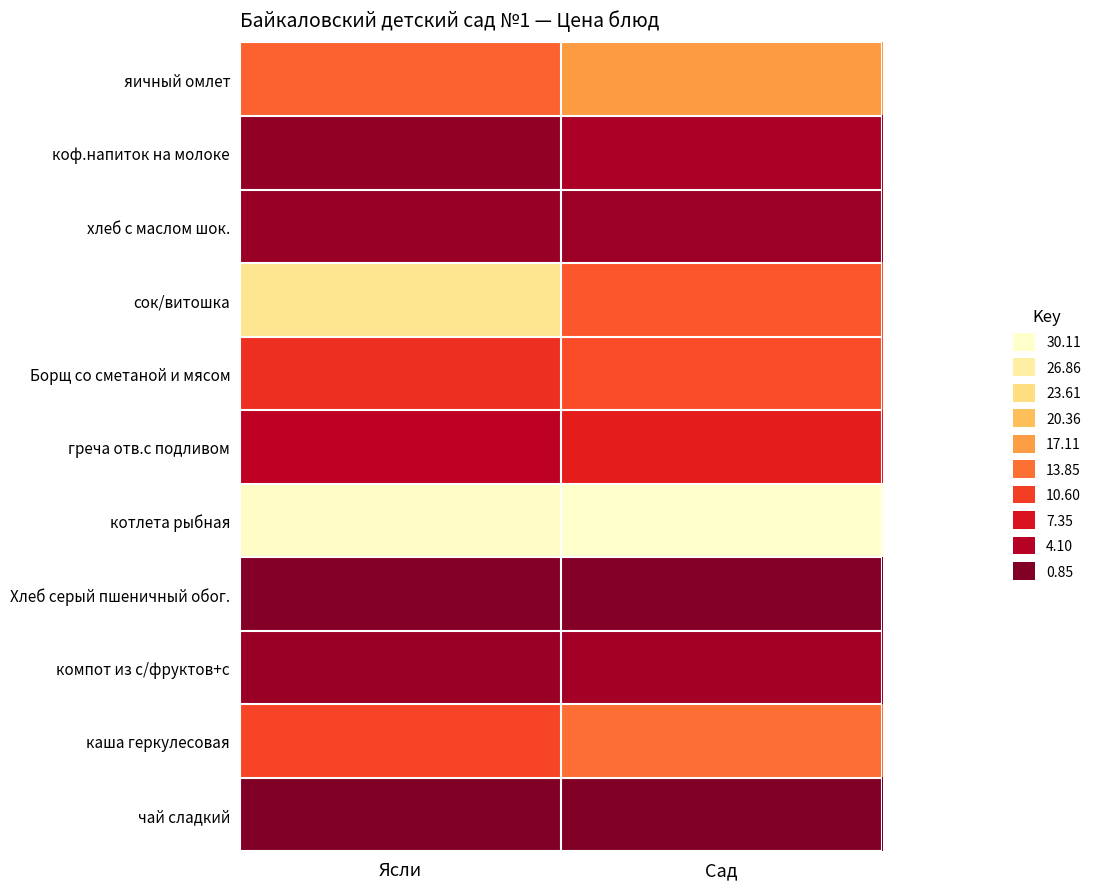

Which label corresponds to the largest value in the chart?

Сад